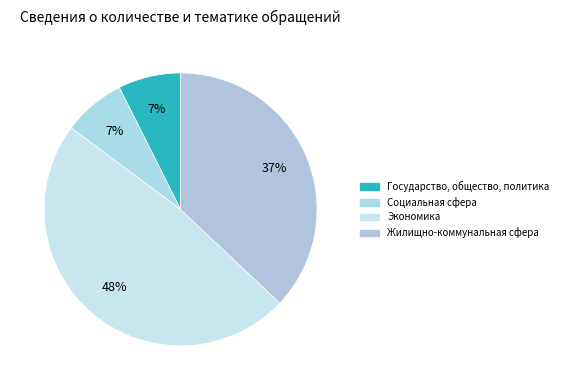

Does any single category account for the majority?

No